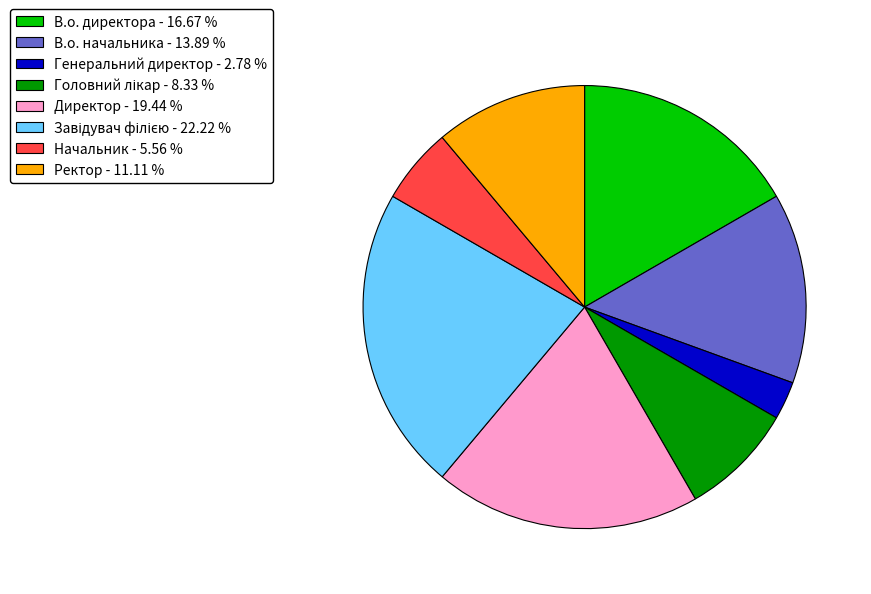

How many slices are in this pie chart?

8